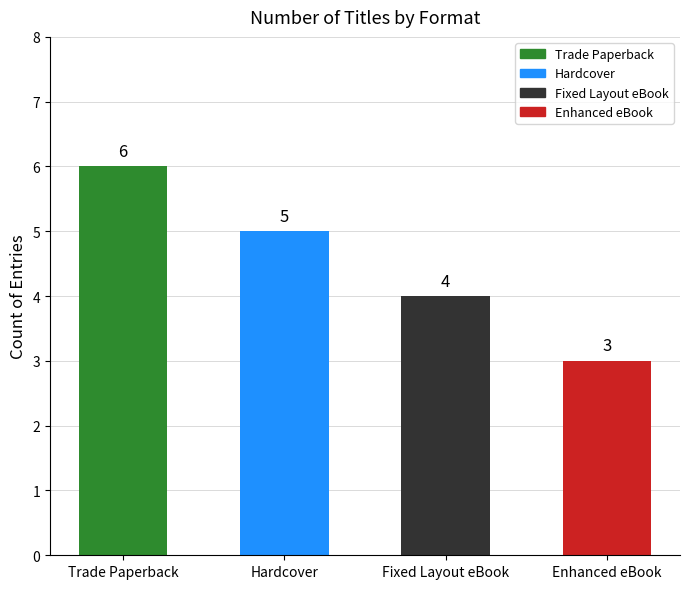

List the labels in order of value, smallest first.

Enhanced eBook, Fixed Layout eBook, Hardcover, Trade Paperback